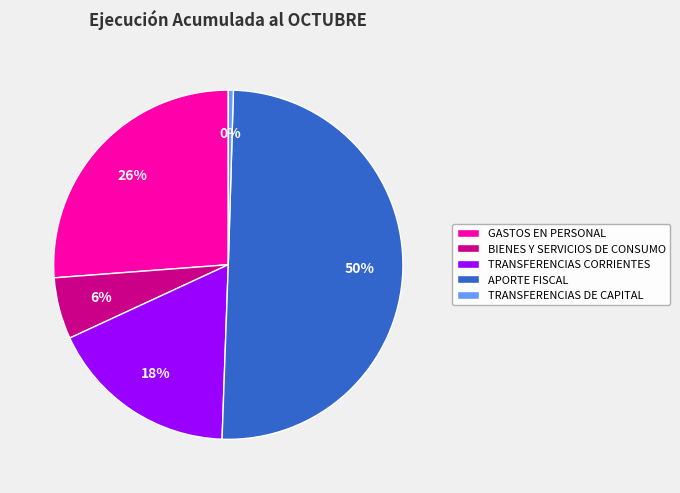

Which category has the biggest portion of the pie?

APORTE FISCAL